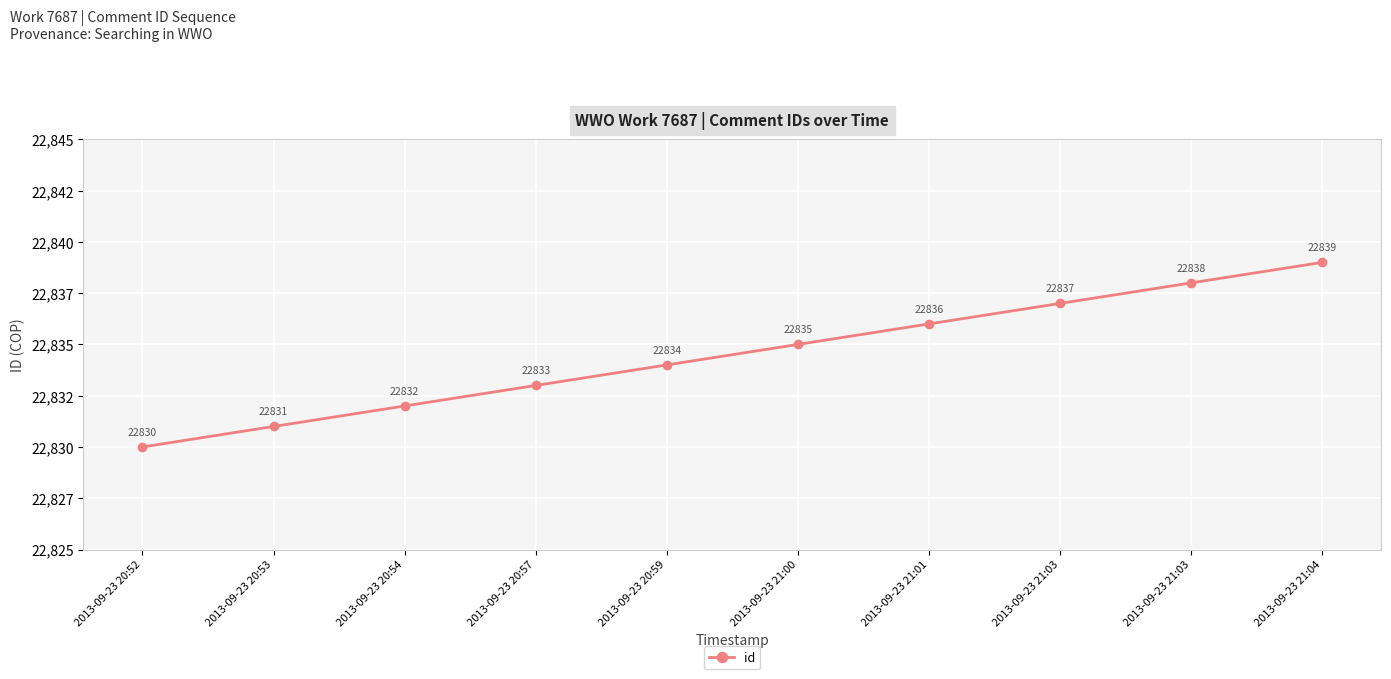

Is this an area chart (filled region under the line)?

No